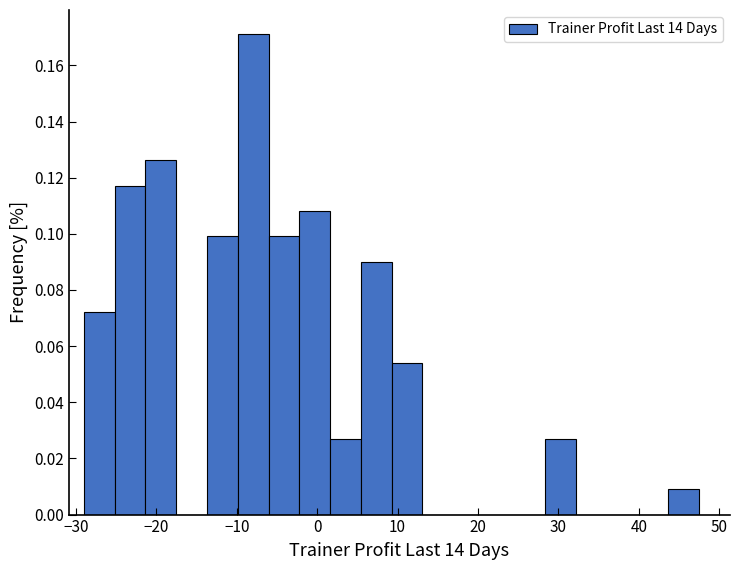

Read against the x-axis, roughly where is the centre of the tallest bar?

-8